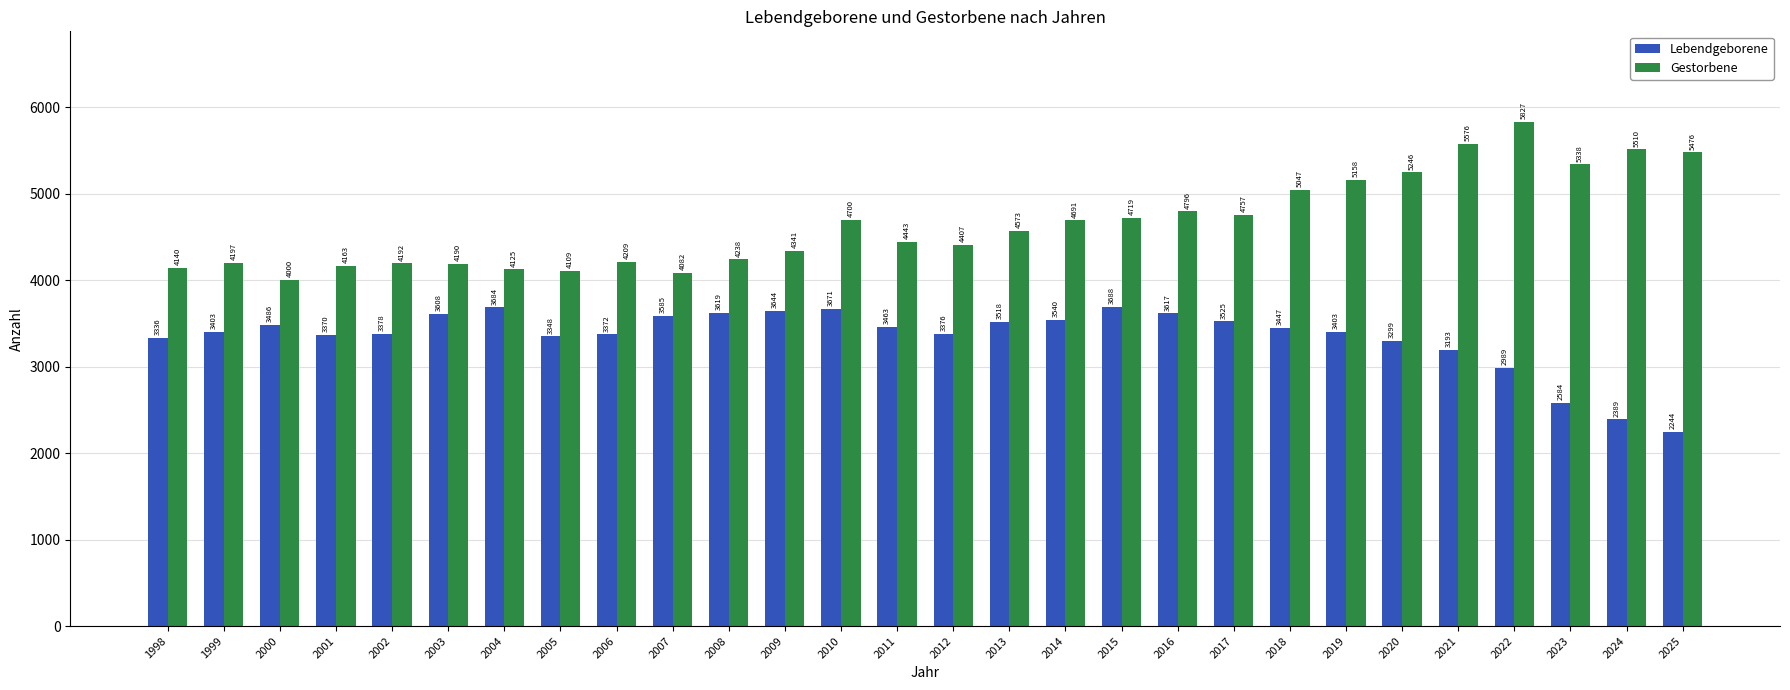

What is the spread (max minus min) of values at 2022?

2838